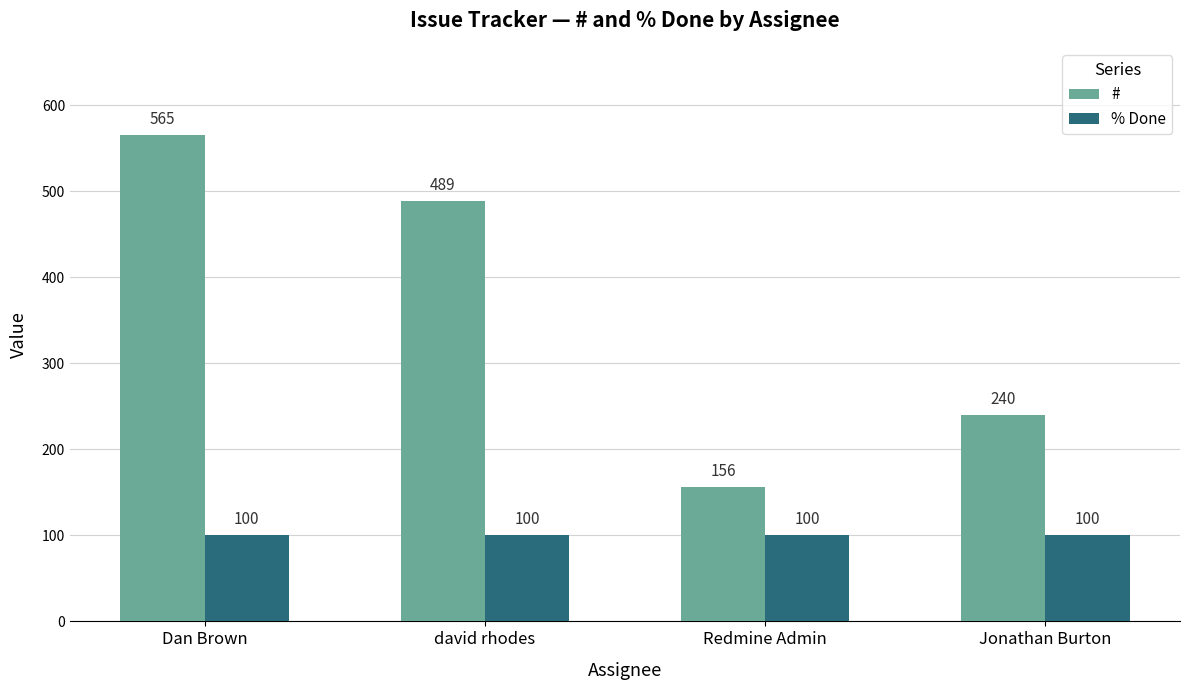

What is the label of the 4th bar from the left?

Jonathan Burton